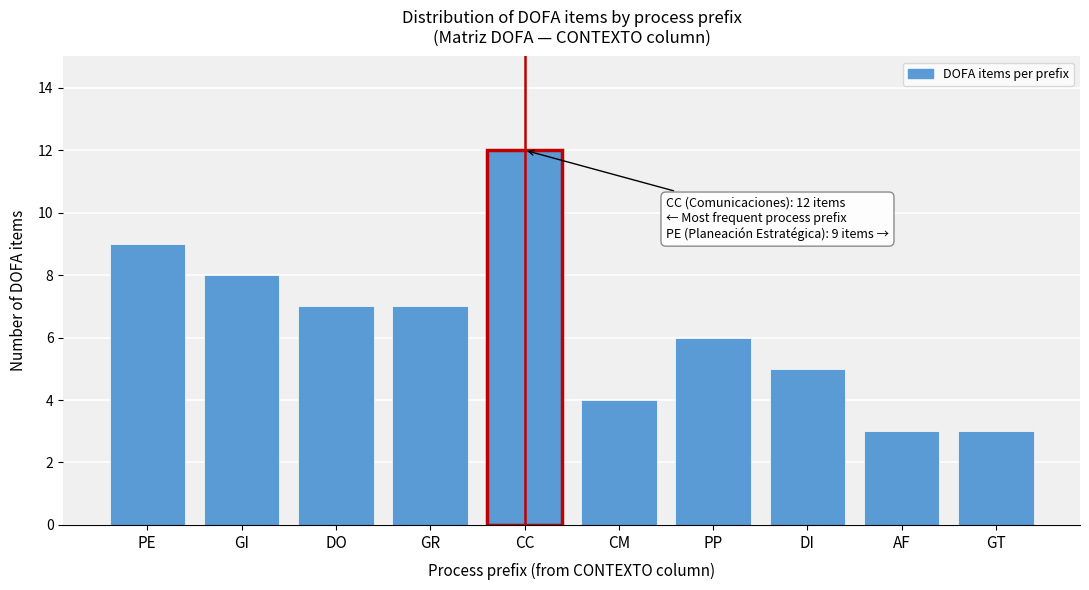

Reading left to right, list all the values displayed in this chart.

9	8	7	7	12	4	6	5	3	3